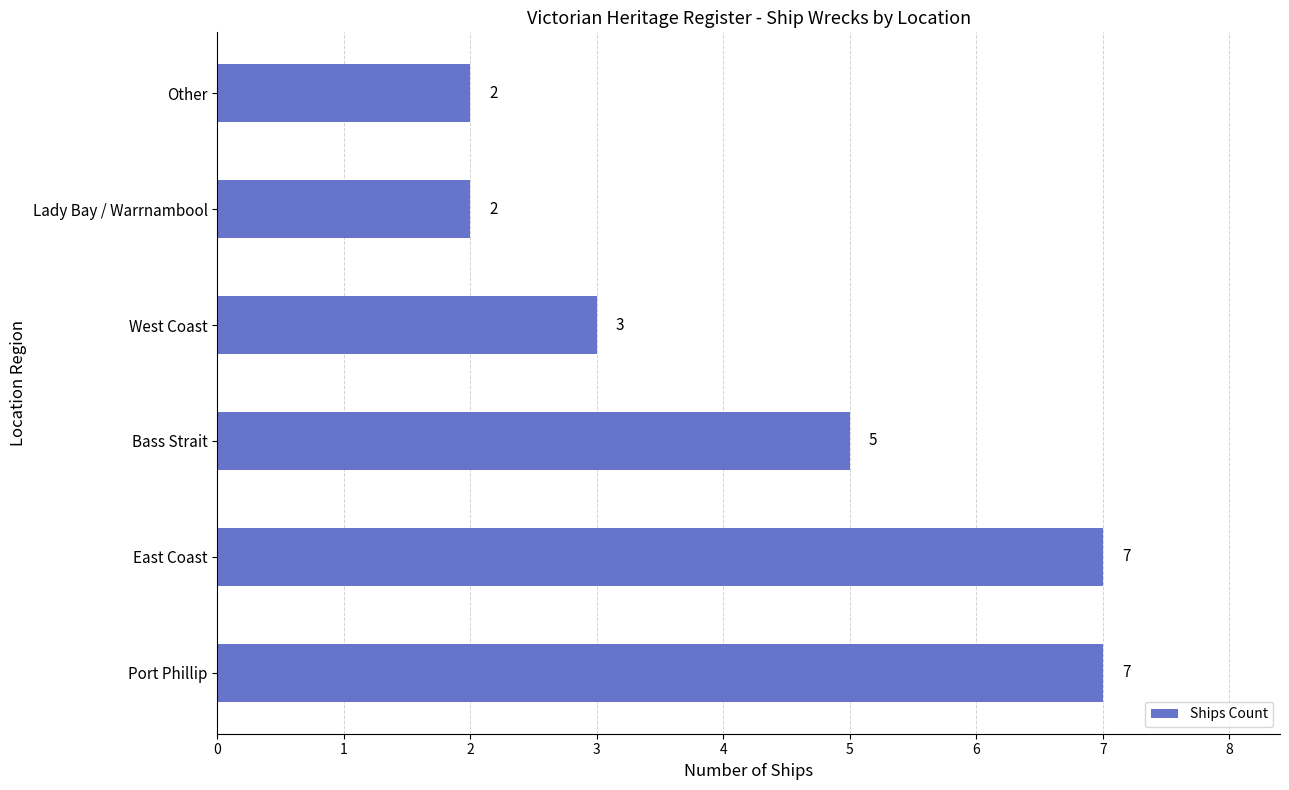

What is the sum of all values?

26